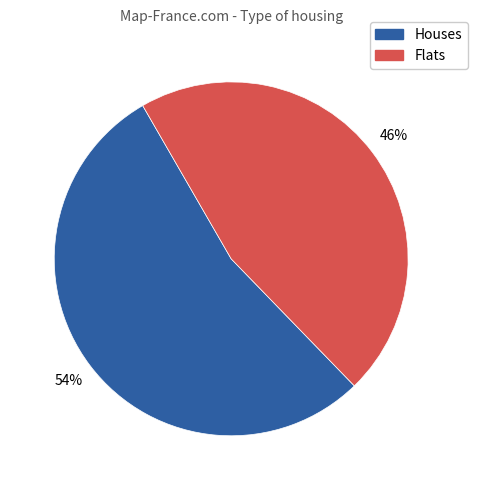

Is it true that Houses is 54% of the pie?

True